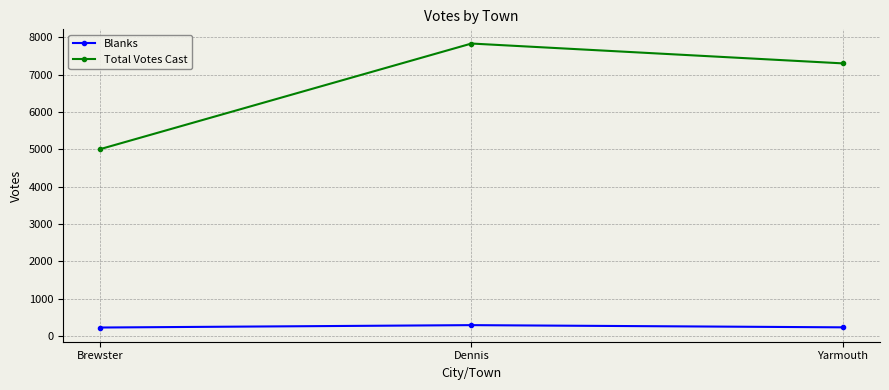

Which series has the largest range (max minus min)?

Total Votes Cast